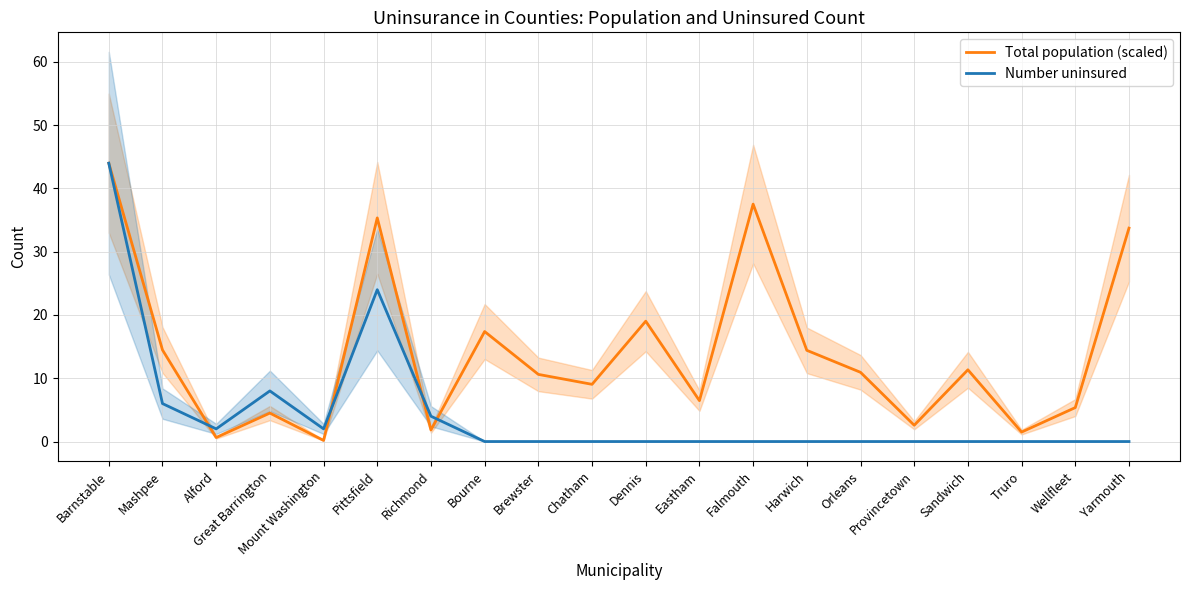

Rank the series by their maximum value, from highest to lowest.

Total population (scaled), Number uninsured